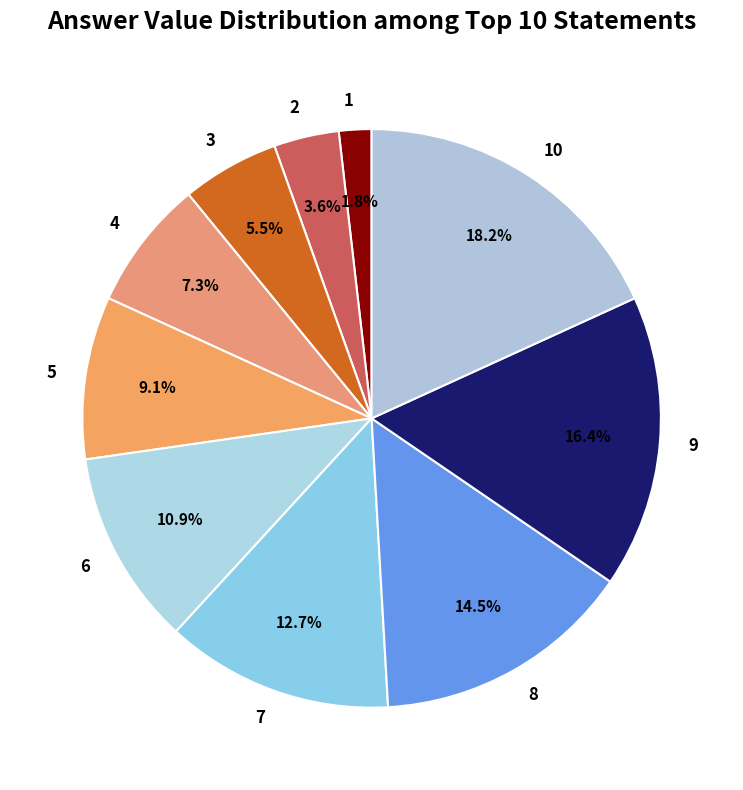

Count the number of slices in the pie.

10